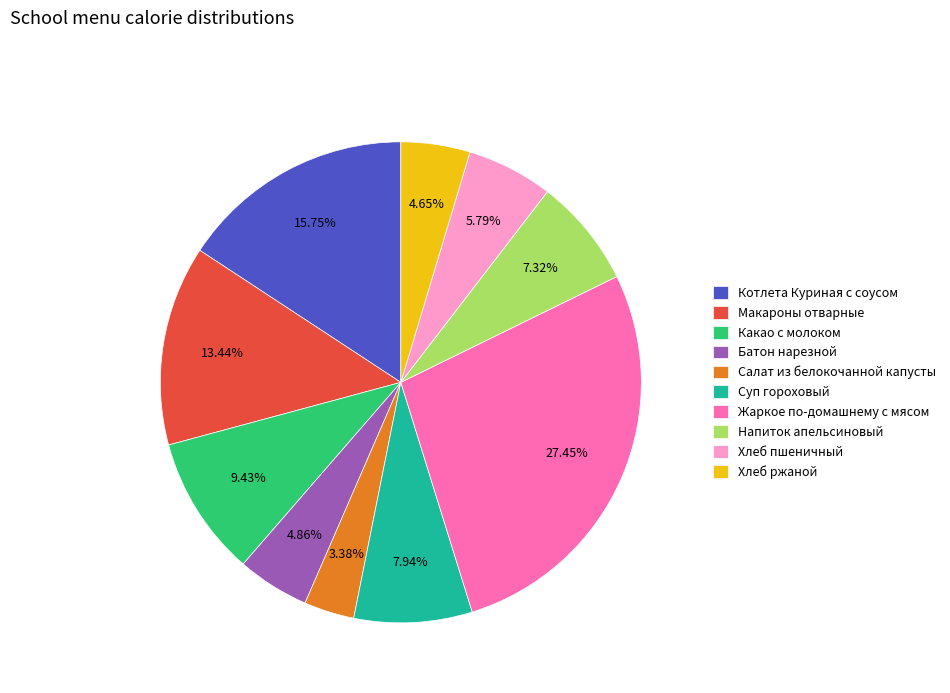

Is Какао с молоком the majority of the pie?

No